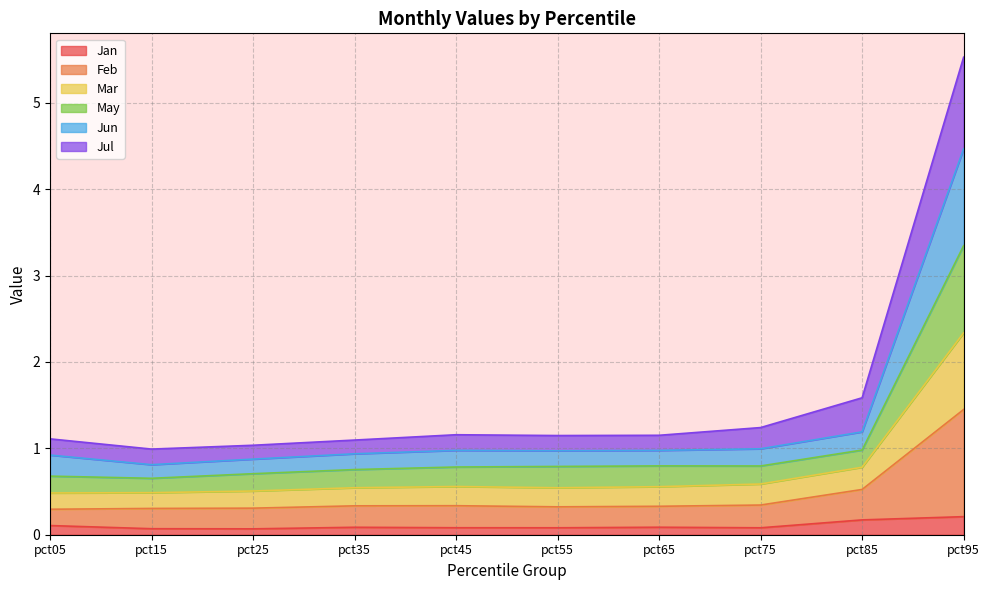

At which category is the sum across all series the highest?

pct95